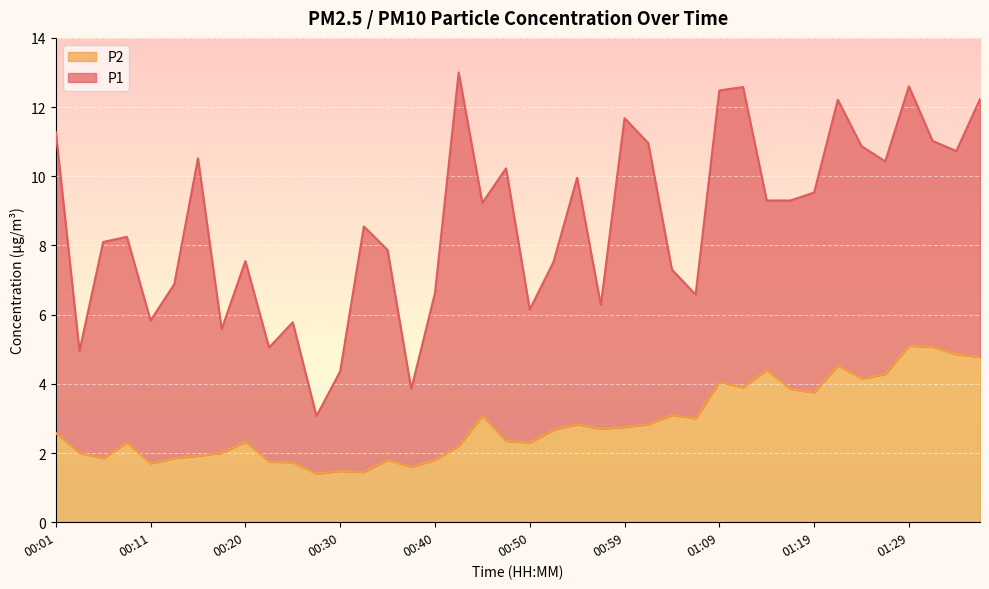

The chart shows a value of 2.6 at 00:30. True or false?

False